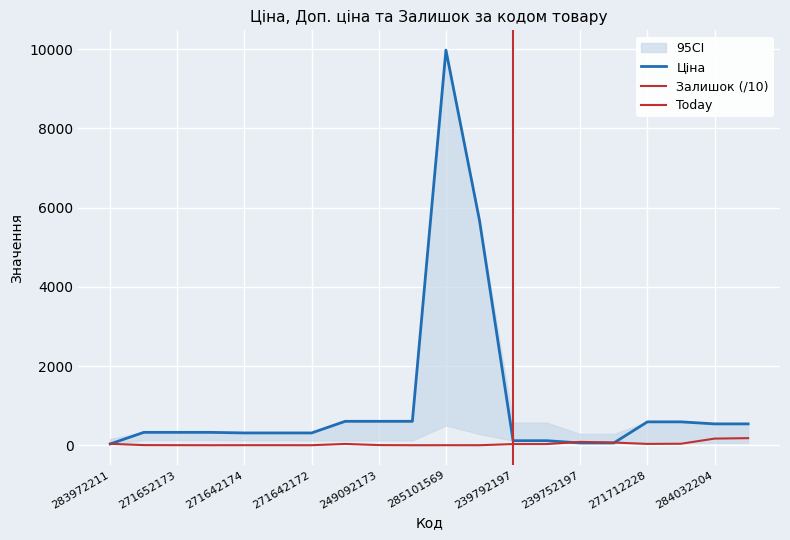

At which category does Залишок reach its first local valley?

271652172